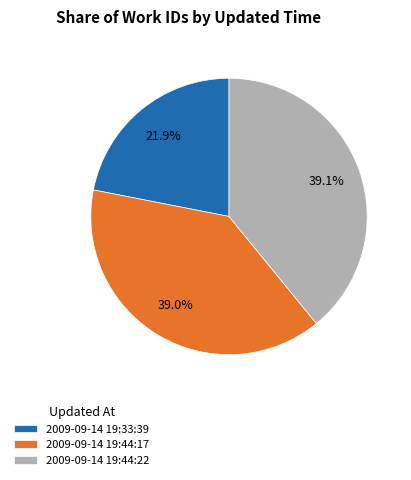

What percentage is the 2009-09-14 19:33:39 slice, to the nearest percent?

22%